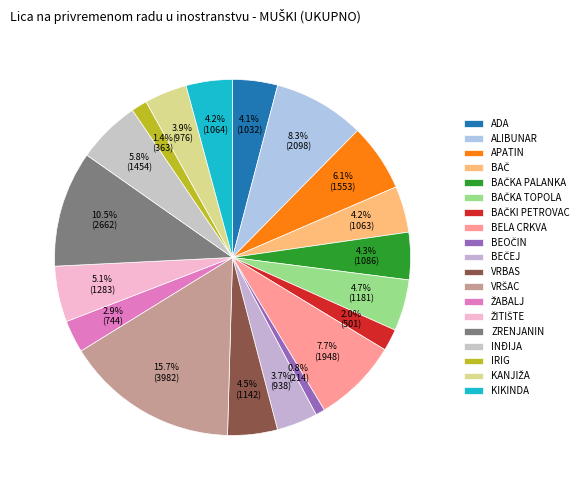

Which category has the biggest portion of the pie?

VRŠAC